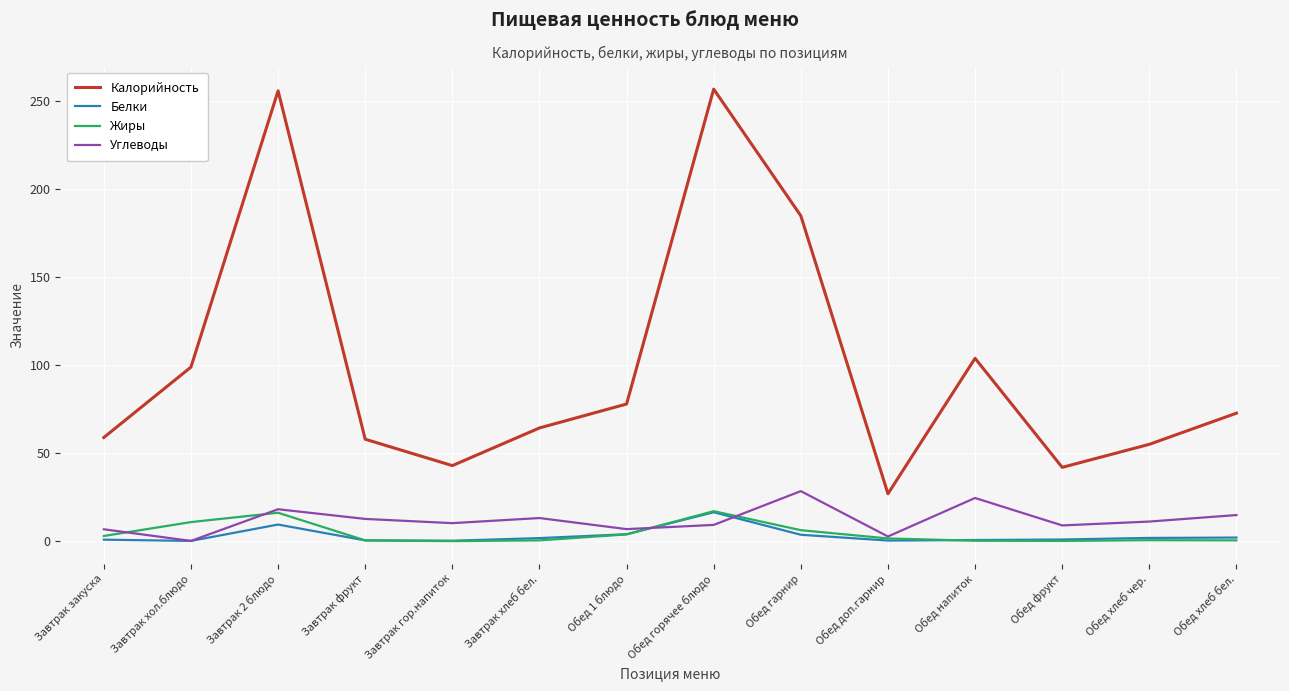

Is the value of Углеводы at Обед горячее блюдо greater than the value of Калорийность at Завтрак закуска?

No